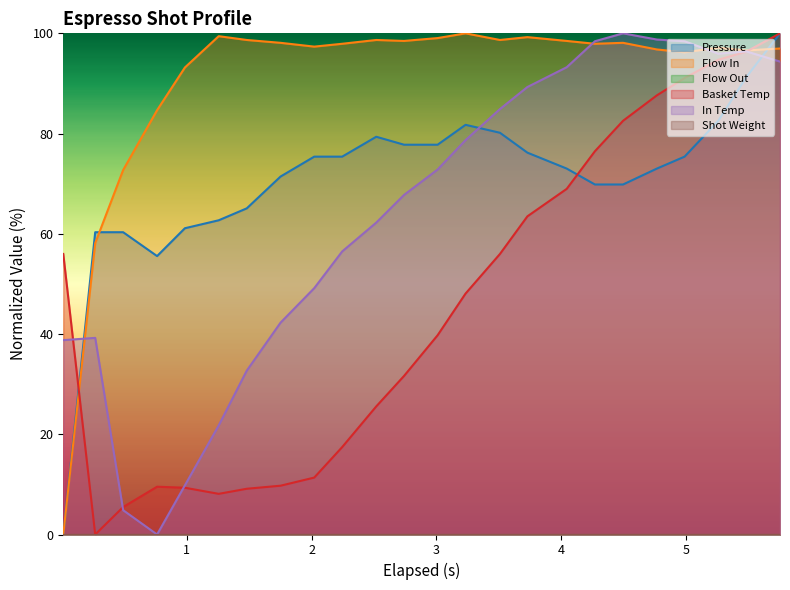

What is the value of the water_temperature_basket point at the 23rd from the left?

96.3